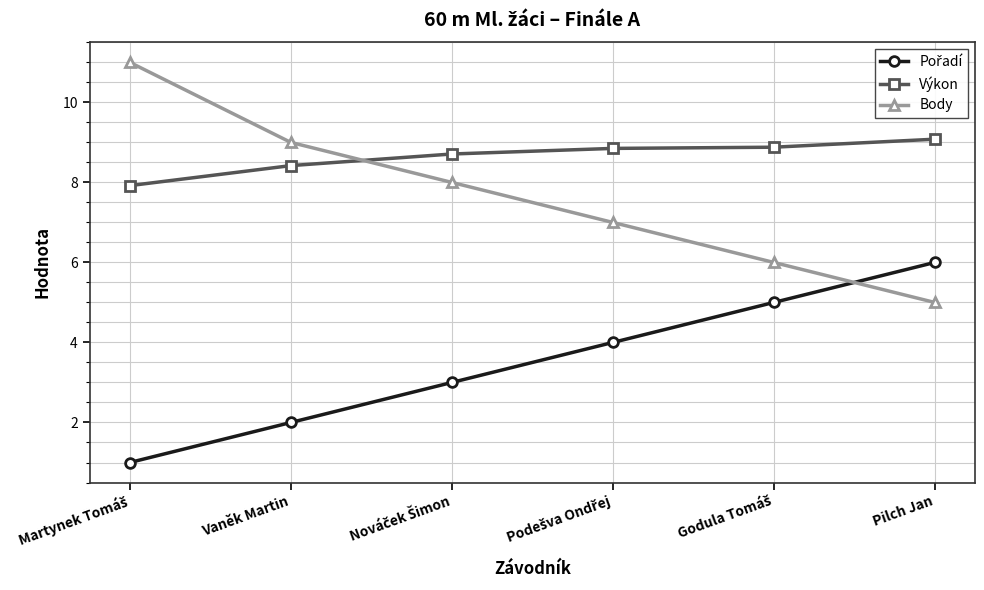

What is the difference between the highest and lowest values at Vaněk Martin?

7.0